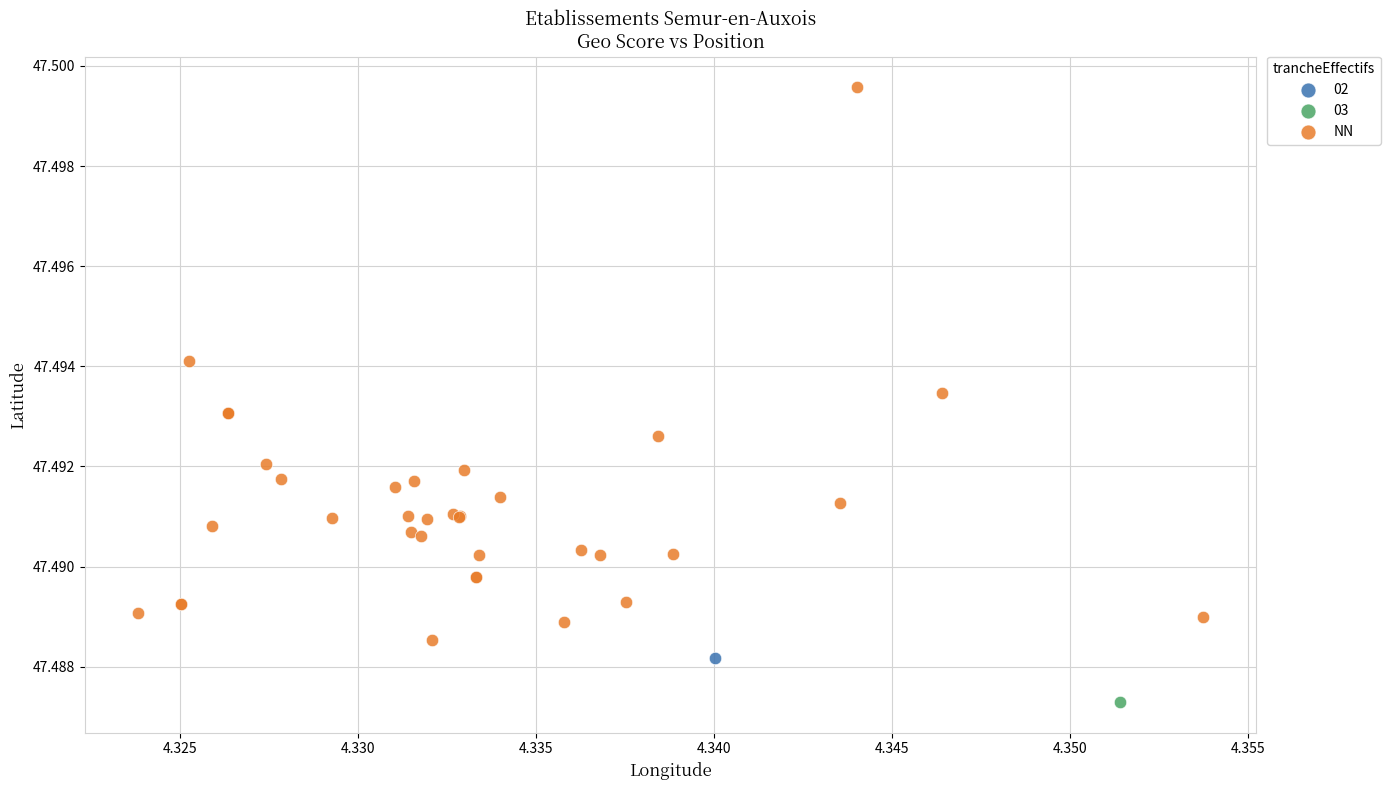

What are all the series names shown in the legend?

02, 03, NN